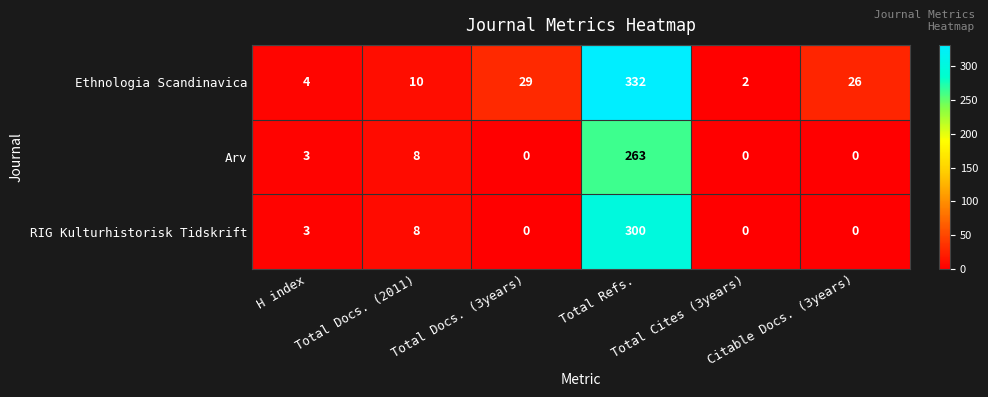

List the series in order of their overall mean, highest first.

Ethnologia Scandinavica, RIG Kulturhistorisk Tidskrift, Arv